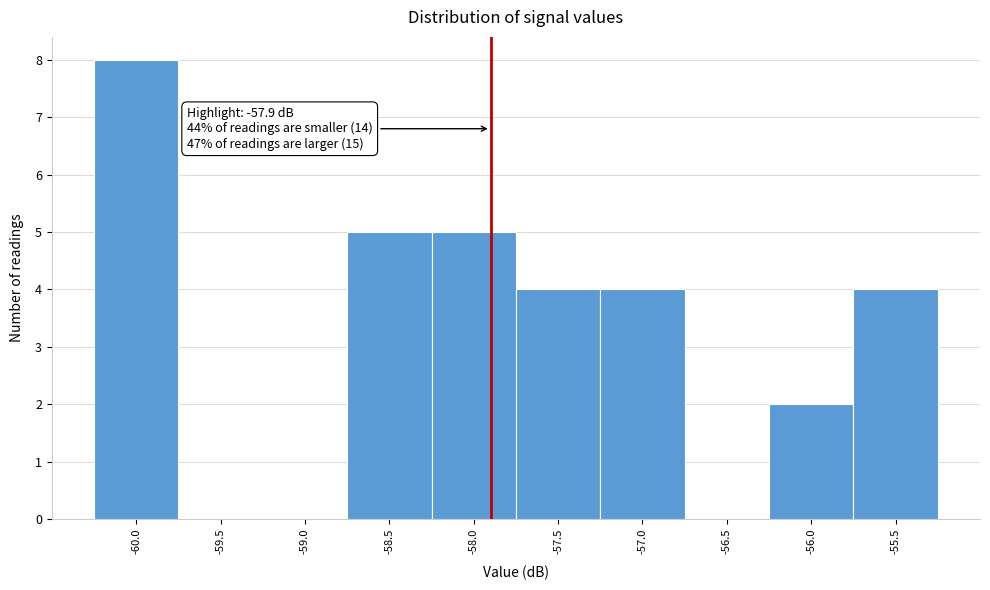

Over which range of the x-axis is the bar tallest?

-60.25 to -59.75